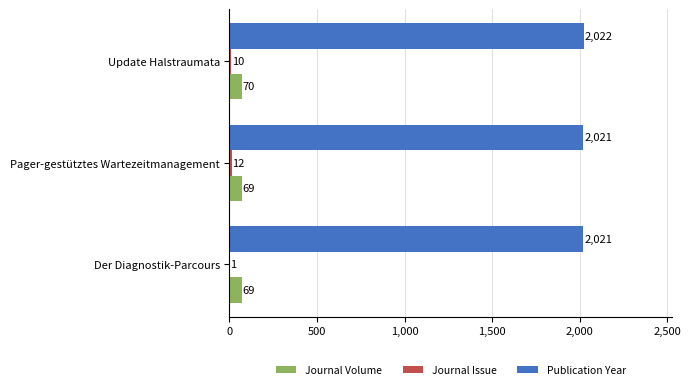

How many Publication Year values are between 2021 and 2022?

3